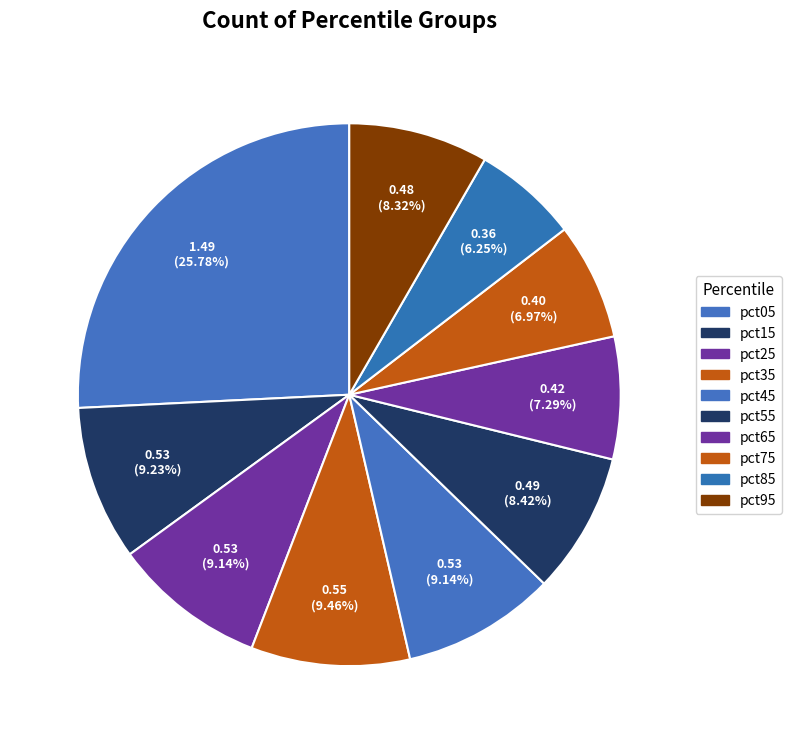

To the nearest percent, what is the difference between the largest and smallest slice percentages?

20%